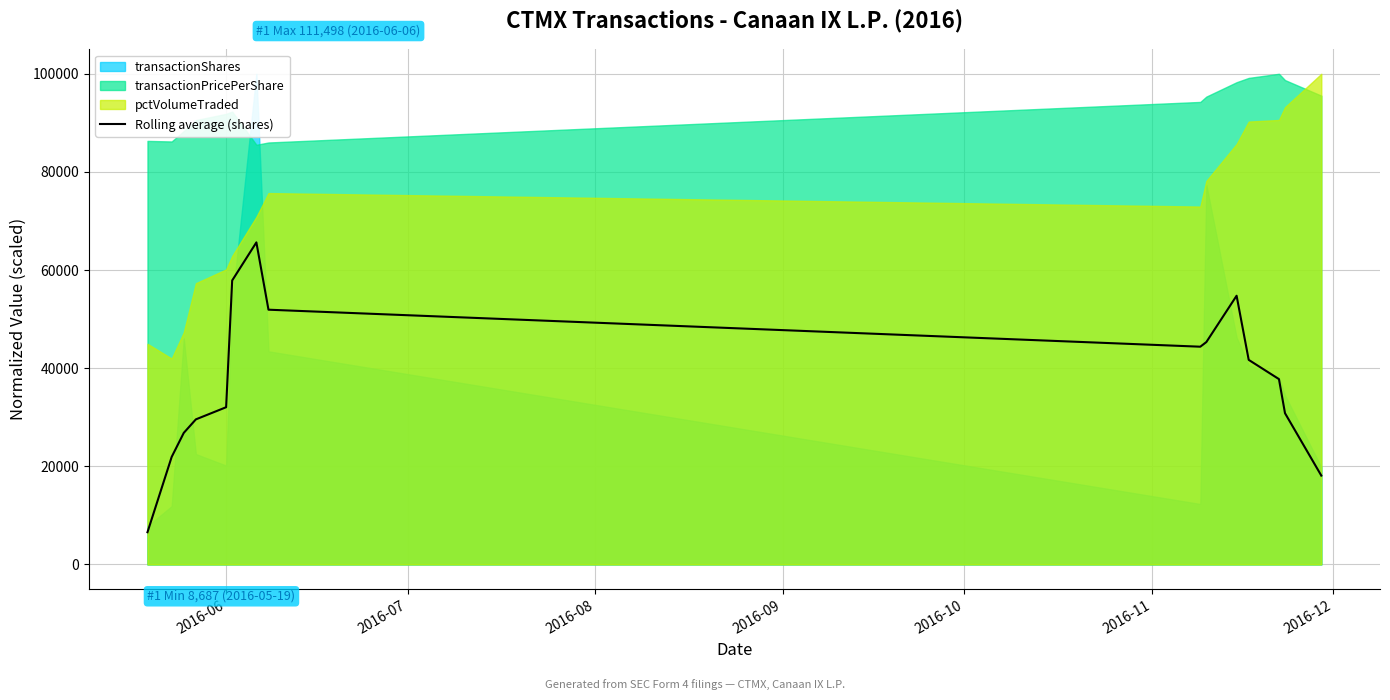

True or false: the data has more than 0 interior local peaks.

True